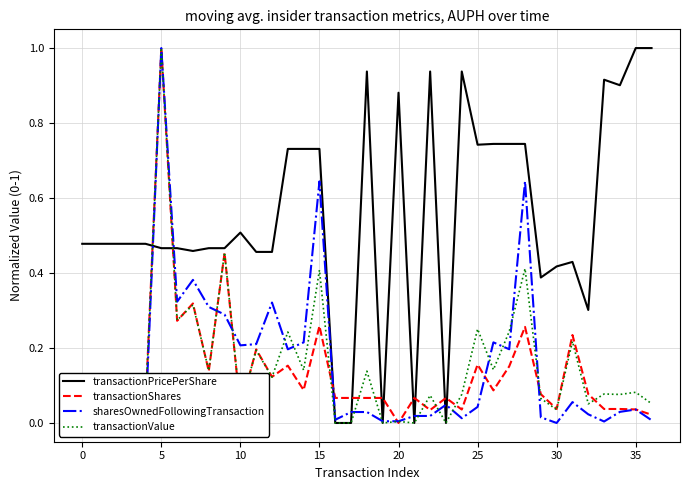

What is the maximum value shown in the chart?

1.0